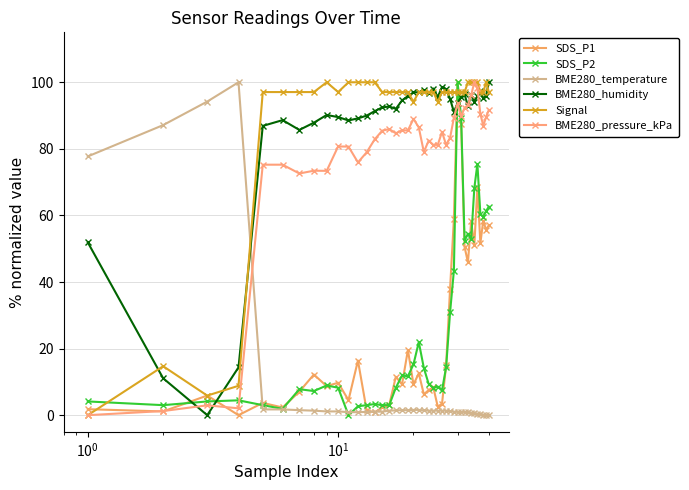

What is the sum of all BME280_pressure_kPa values?

3062.7